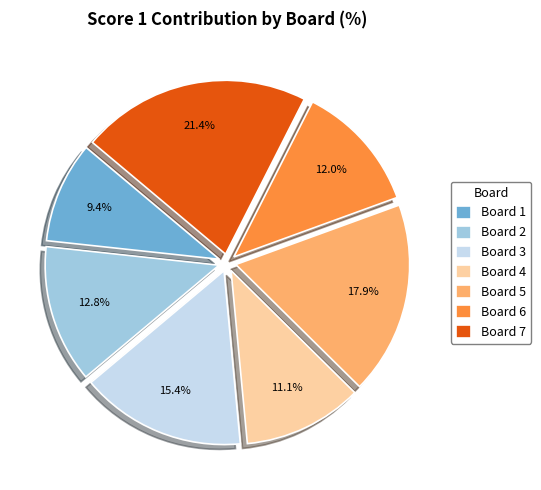

Combined, what portion of the pie is Board 2 and Board 7?

34.2%